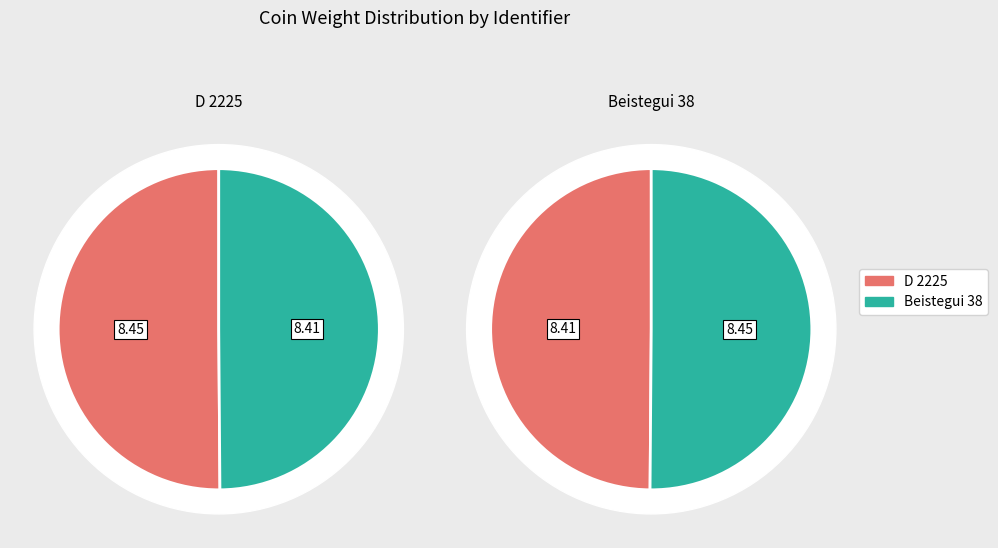

How much of the chart is everything except Beistegui 38?

50.1%